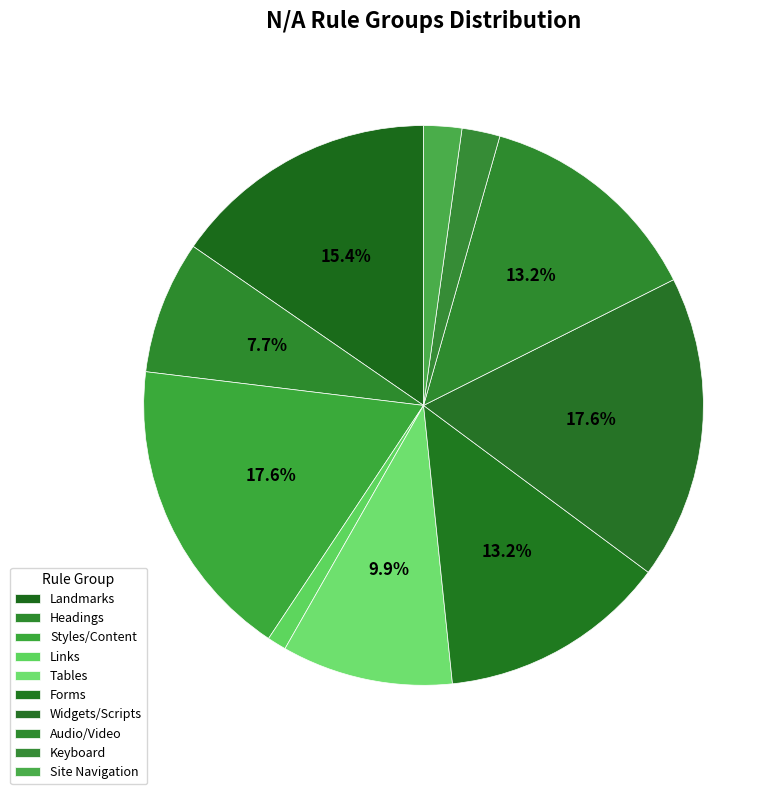

To the nearest percent, what is the combined percentage of Audio/Video and Tables?

23%